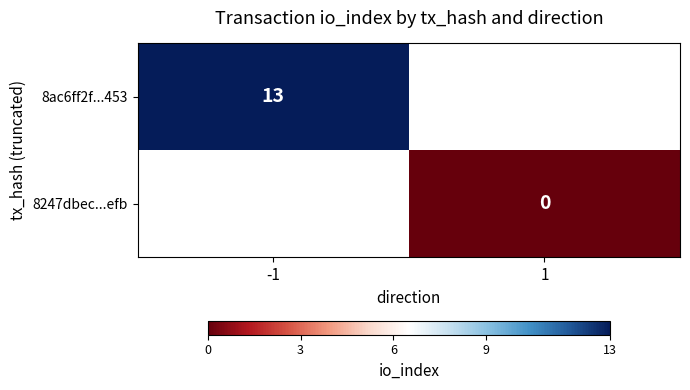

The 8ac6ff2f...453 series shows 13 at -1. True or false?

True